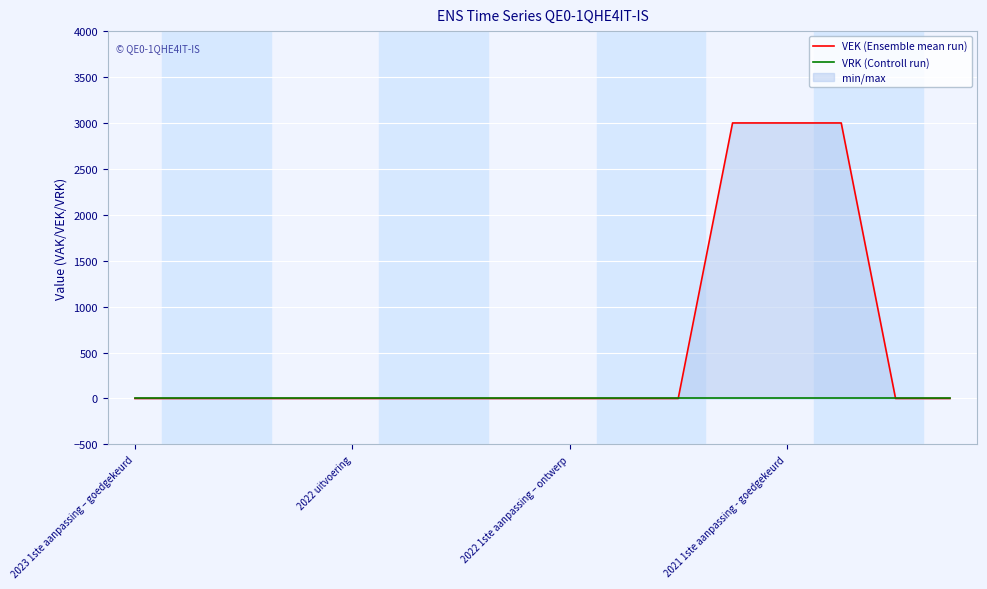

List the series in order of their overall mean, highest first.

VEK (Ensemble mean run), VRK (Controll run)